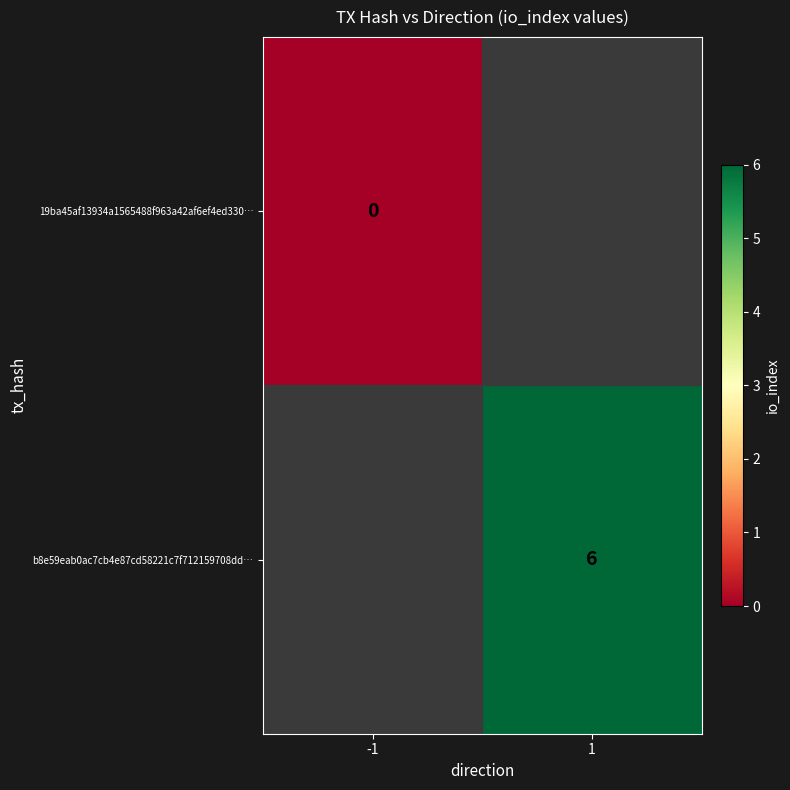

The b8e59eab0ac7cb4e87cd58221c7f712159708dd… series shows 8 at 1. True or false?

False